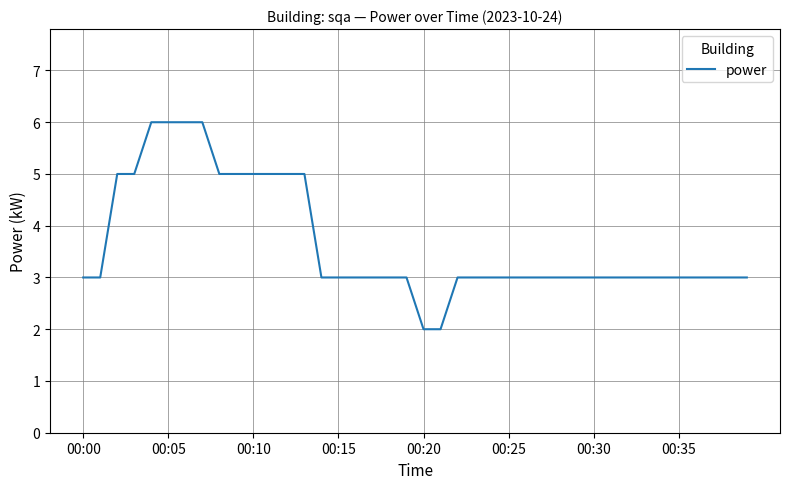

What is the greatest value displayed?

6